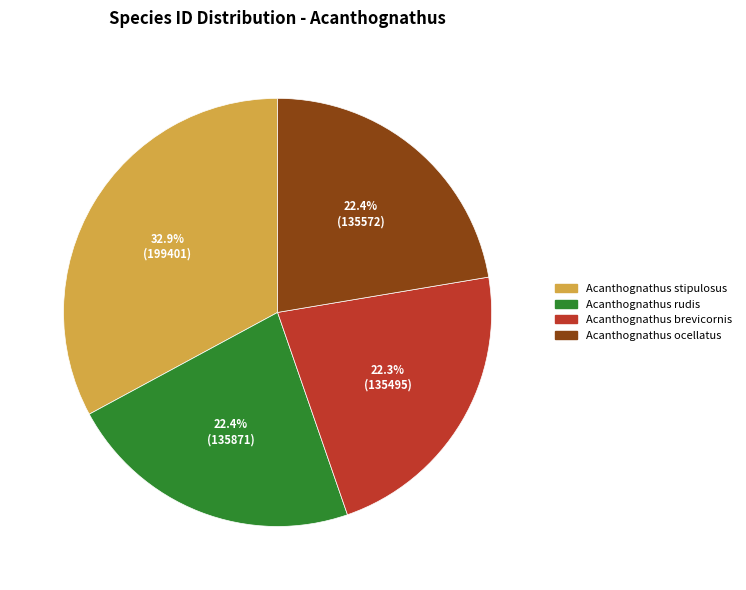

How many slices are in this pie chart?

4